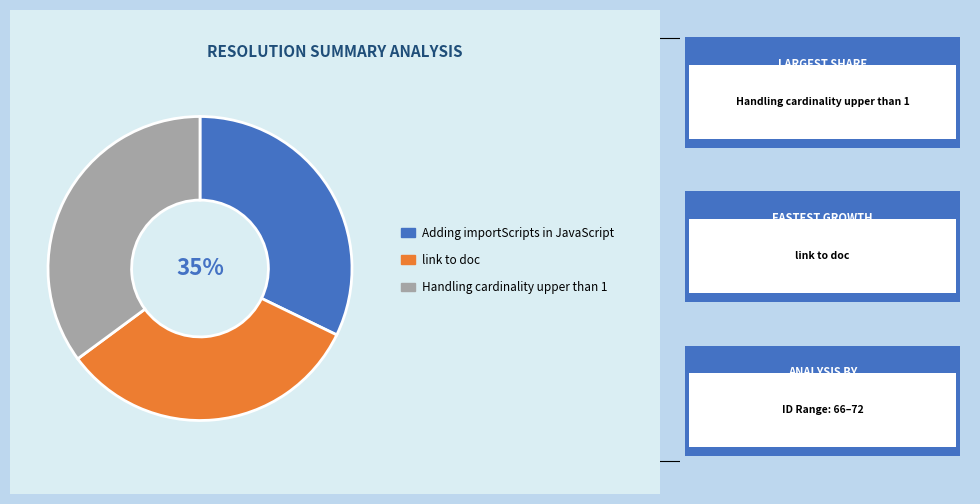

Which category has the biggest portion of the pie?

Handling cardinality upper than 1